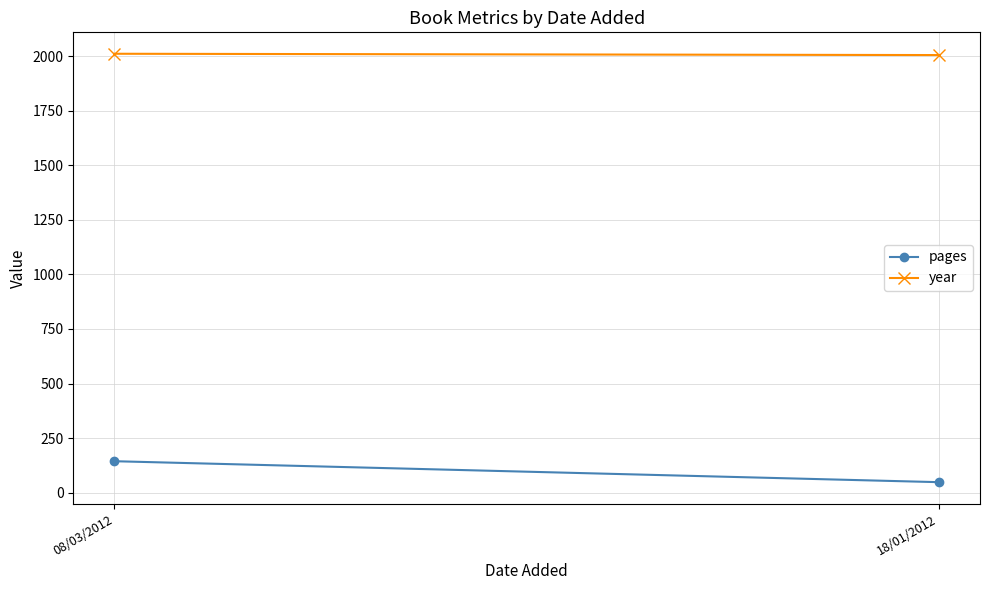

Rank the series by their maximum value, from lowest to highest.

pages, year